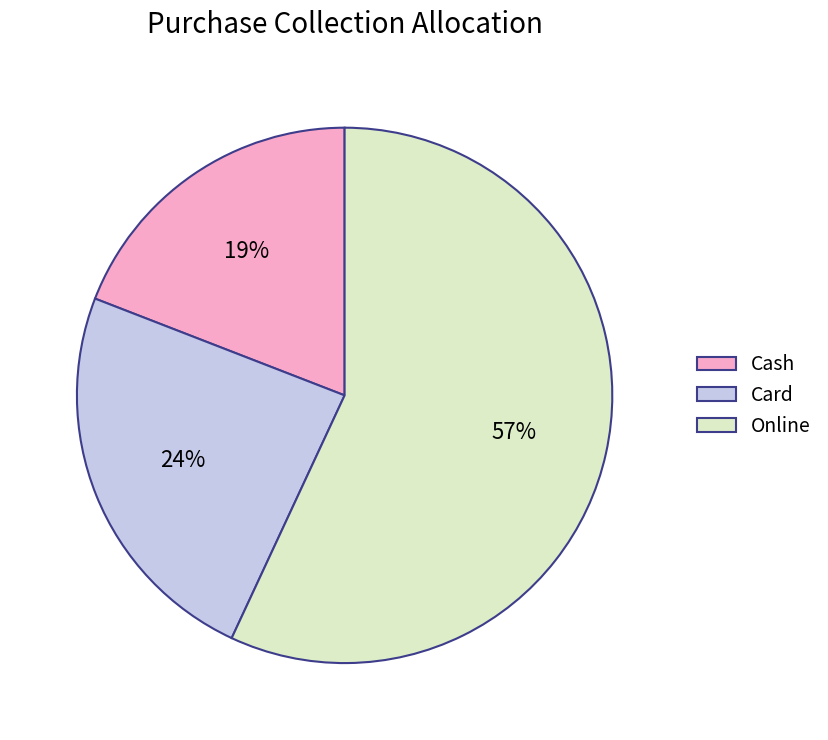

Rank the categories by value from highest to lowest.

Online, Card, Cash